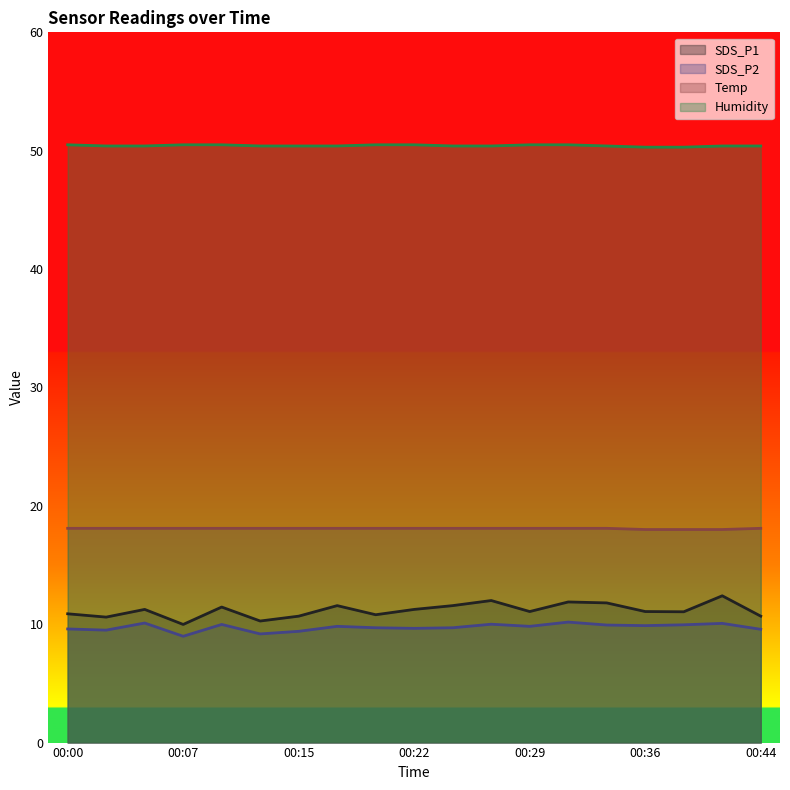

What is the difference between the second highest and second lowest values in the SDS_P2 series?

0.9